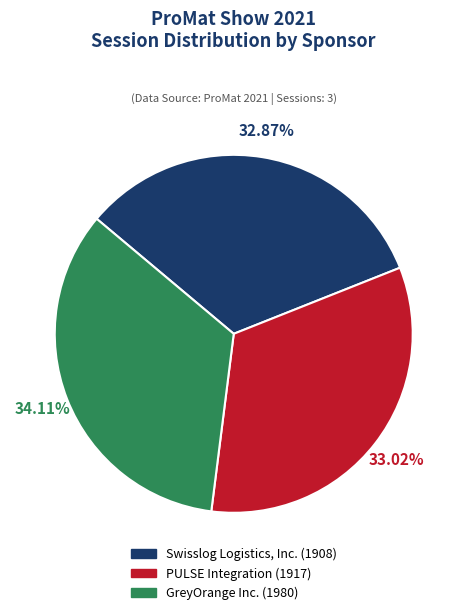

Which category has the biggest portion of the pie?

GreyOrange Inc.